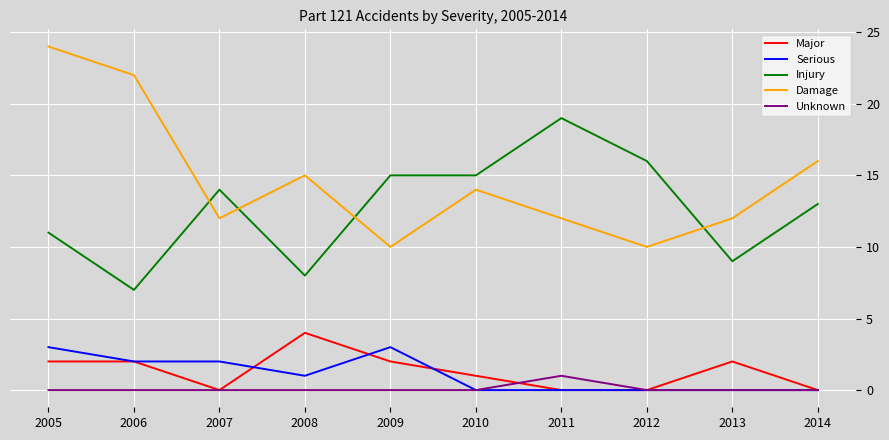

How many times do Damage and Injury cross each other?

4